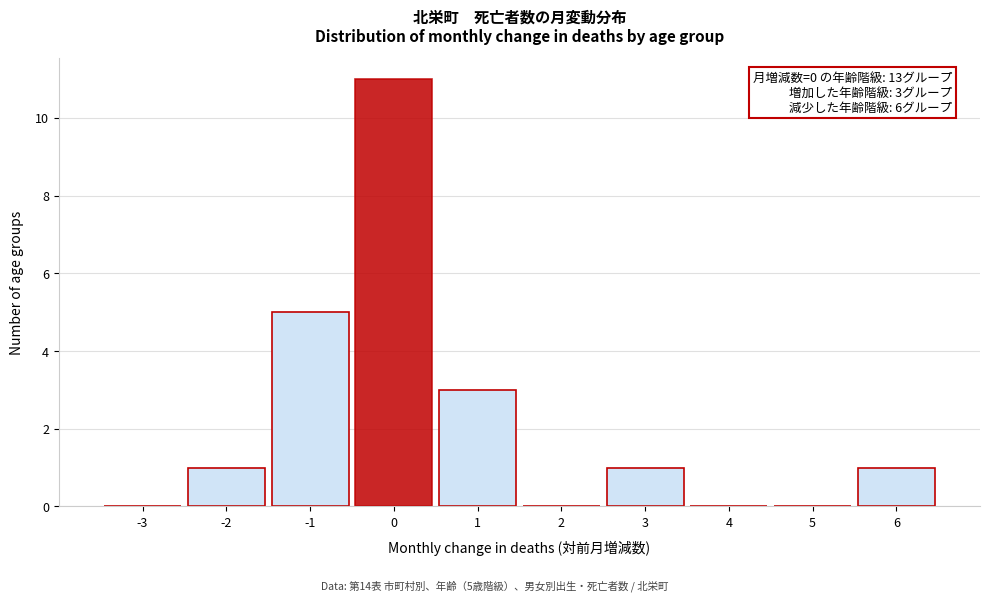

Which range on the x-axis has the tallest bar?

-0.5 to 0.5